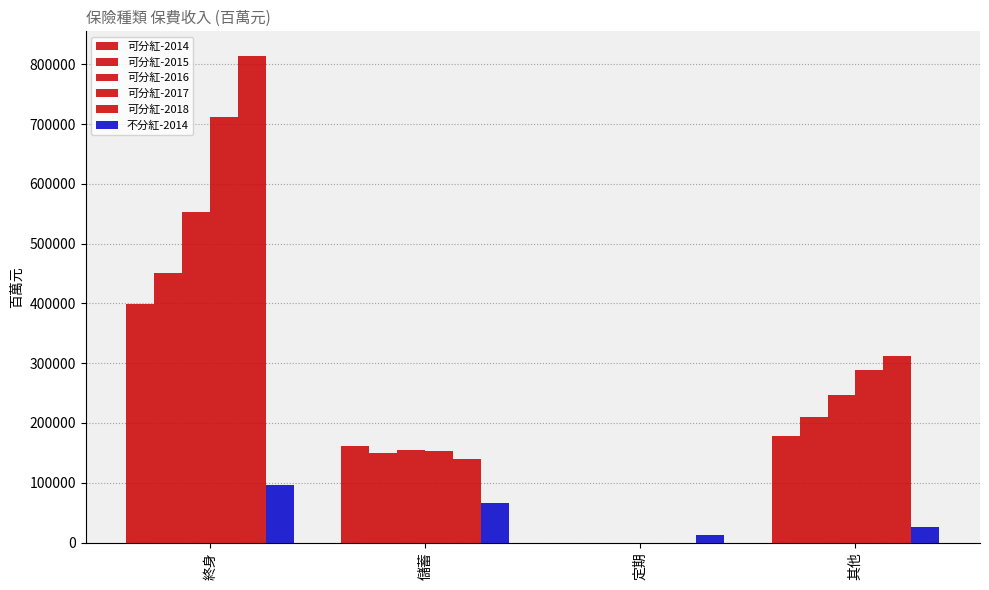

What is the highest value of the 可分紅-2016 series?

553007.4